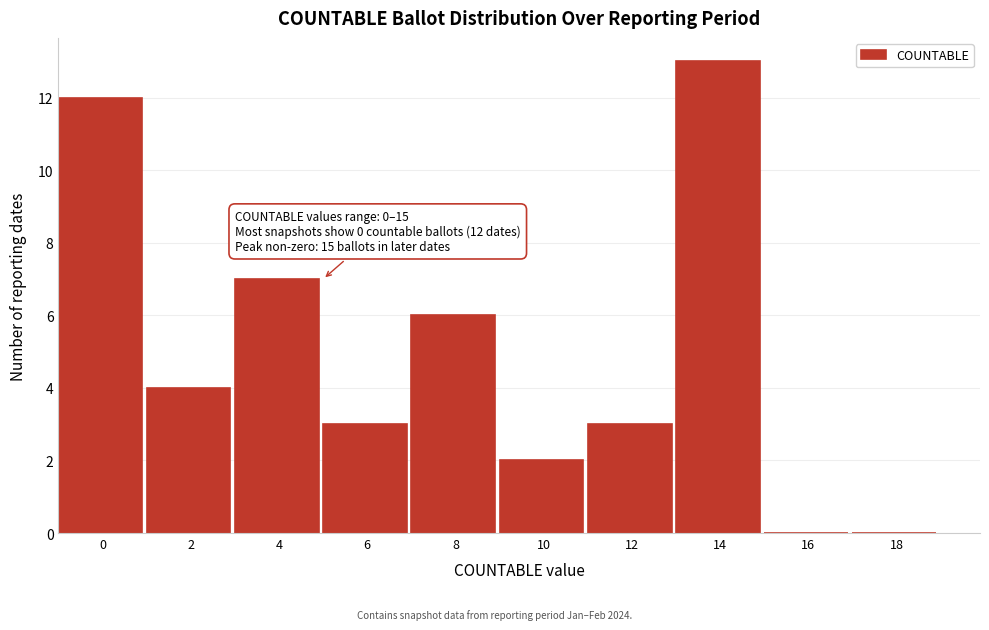

Reading left to right, extract all data points from this chart.

0=12	2=4	4=7	6=3	8=6	10=2	12=3	14=13	16=0	18=0